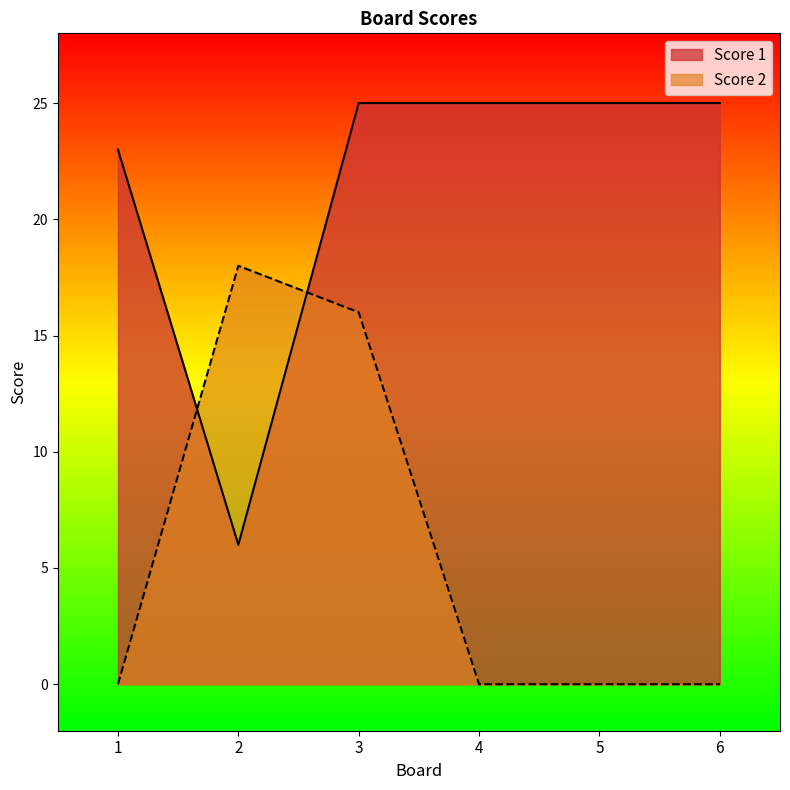

At which label is Score 1 closest to 15?

1